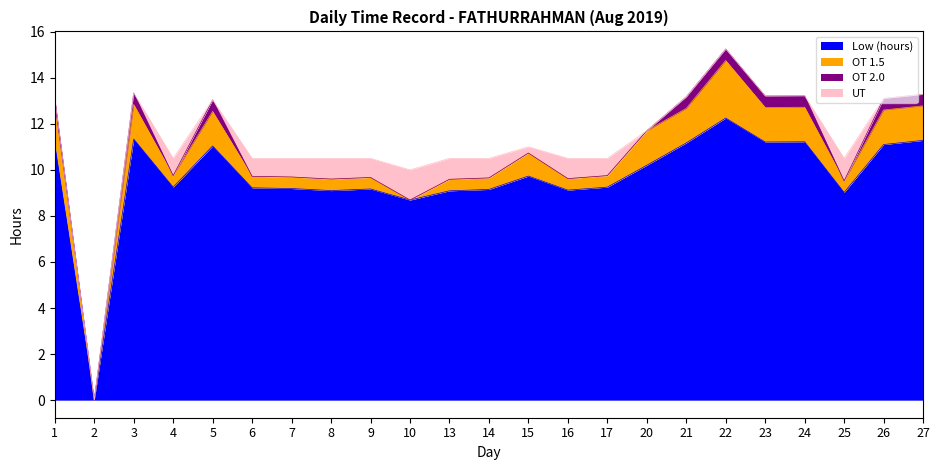

In UT, how many points are higher than both neighbors (excluding endpoints)?

5